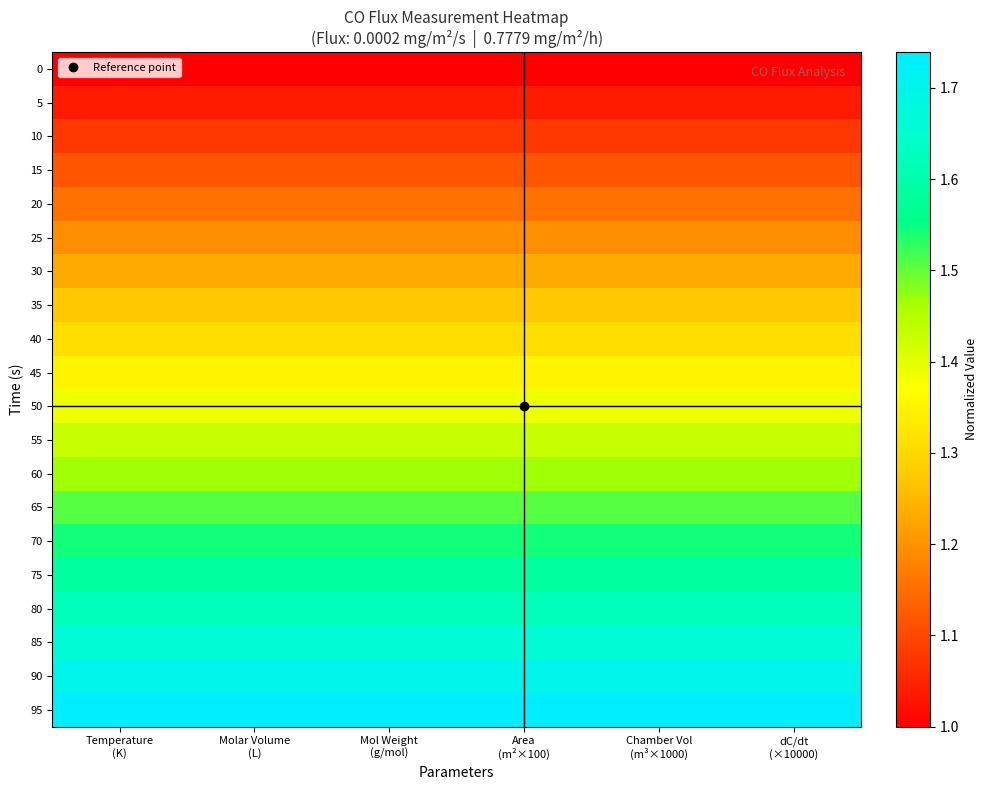

Reading left to right, what are all the values shown in this chart?

0: Temperature
(K)=1.0	Molar Volume
(L)=1.0	Mol Weight
(g/mol)=1.0	Area
(m²×100)=1.0	Chamber Vol
(m³×1000)=1.0	dC/dt
(×10000)=1.0
5: Temperature
(K)=1.0	Molar Volume
(L)=1.0	Mol Weight
(g/mol)=1.0	Area
(m²×100)=1.0	Chamber Vol
(m³×1000)=1.0	dC/dt
(×10000)=1.0
10: Temperature
(K)=1.1	Molar Volume
(L)=1.1	Mol Weight
(g/mol)=1.1	Area
(m²×100)=1.1	Chamber Vol
(m³×1000)=1.1	dC/dt
(×10000)=1.1
15: Temperature
(K)=1.1	Molar Volume
(L)=1.1	Mol Weight
(g/mol)=1.1	Area
(m²×100)=1.1	Chamber Vol
(m³×1000)=1.1	dC/dt
(×10000)=1.1
20: Temperature
(K)=1.2	Molar Volume
(L)=1.2	Mol Weight
(g/mol)=1.2	Area
(m²×100)=1.2	Chamber Vol
(m³×1000)=1.2	dC/dt
(×10000)=1.2
25: Temperature
(K)=1.2	Molar Volume
(L)=1.2	Mol Weight
(g/mol)=1.2	Area
(m²×100)=1.2	Chamber Vol
(m³×1000)=1.2	dC/dt
(×10000)=1.2
30: Temperature
(K)=1.2	Molar Volume
(L)=1.2	Mol Weight
(g/mol)=1.2	Area
(m²×100)=1.2	Chamber Vol
(m³×1000)=1.2	dC/dt
(×10000)=1.2
35: Temperature
(K)=1.3	Molar Volume
(L)=1.3	Mol Weight
(g/mol)=1.3	Area
(m²×100)=1.3	Chamber Vol
(m³×1000)=1.3	dC/dt
(×10000)=1.3
40: Temperature
(K)=1.3	Molar Volume
(L)=1.3	Mol Weight
(g/mol)=1.3	Area
(m²×100)=1.3	Chamber Vol
(m³×1000)=1.3	dC/dt
(×10000)=1.3
45: Temperature
(K)=1.4	Molar Volume
(L)=1.4	Mol Weight
(g/mol)=1.4	Area
(m²×100)=1.4	Chamber Vol
(m³×1000)=1.4	dC/dt
(×10000)=1.4
50: Temperature
(K)=1.4	Molar Volume
(L)=1.4	Mol Weight
(g/mol)=1.4	Area
(m²×100)=1.4	Chamber Vol
(m³×1000)=1.4	dC/dt
(×10000)=1.4
55: Temperature
(K)=1.4	Molar Volume
(L)=1.4	Mol Weight
(g/mol)=1.4	Area
(m²×100)=1.4	Chamber Vol
(m³×1000)=1.4	dC/dt
(×10000)=1.4
60: Temperature
(K)=1.5	Molar Volume
(L)=1.5	Mol Weight
(g/mol)=1.5	Area
(m²×100)=1.5	Chamber Vol
(m³×1000)=1.5	dC/dt
(×10000)=1.5
65: Temperature
(K)=1.5	Molar Volume
(L)=1.5	Mol Weight
(g/mol)=1.5	Area
(m²×100)=1.5	Chamber Vol
(m³×1000)=1.5	dC/dt
(×10000)=1.5
70: Temperature
(K)=1.5	Molar Volume
(L)=1.5	Mol Weight
(g/mol)=1.5	Area
(m²×100)=1.5	Chamber Vol
(m³×1000)=1.5	dC/dt
(×10000)=1.5
75: Temperature
(K)=1.6	Molar Volume
(L)=1.6	Mol Weight
(g/mol)=1.6	Area
(m²×100)=1.6	Chamber Vol
(m³×1000)=1.6	dC/dt
(×10000)=1.6
80: Temperature
(K)=1.6	Molar Volume
(L)=1.6	Mol Weight
(g/mol)=1.6	Area
(m²×100)=1.6	Chamber Vol
(m³×1000)=1.6	dC/dt
(×10000)=1.6
85: Temperature
(K)=1.7	Molar Volume
(L)=1.7	Mol Weight
(g/mol)=1.7	Area
(m²×100)=1.7	Chamber Vol
(m³×1000)=1.7	dC/dt
(×10000)=1.7
90: Temperature
(K)=1.7	Molar Volume
(L)=1.7	Mol Weight
(g/mol)=1.7	Area
(m²×100)=1.7	Chamber Vol
(m³×1000)=1.7	dC/dt
(×10000)=1.7
95: Temperature
(K)=1.7	Molar Volume
(L)=1.7	Mol Weight
(g/mol)=1.7	Area
(m²×100)=1.7	Chamber Vol
(m³×1000)=1.7	dC/dt
(×10000)=1.7